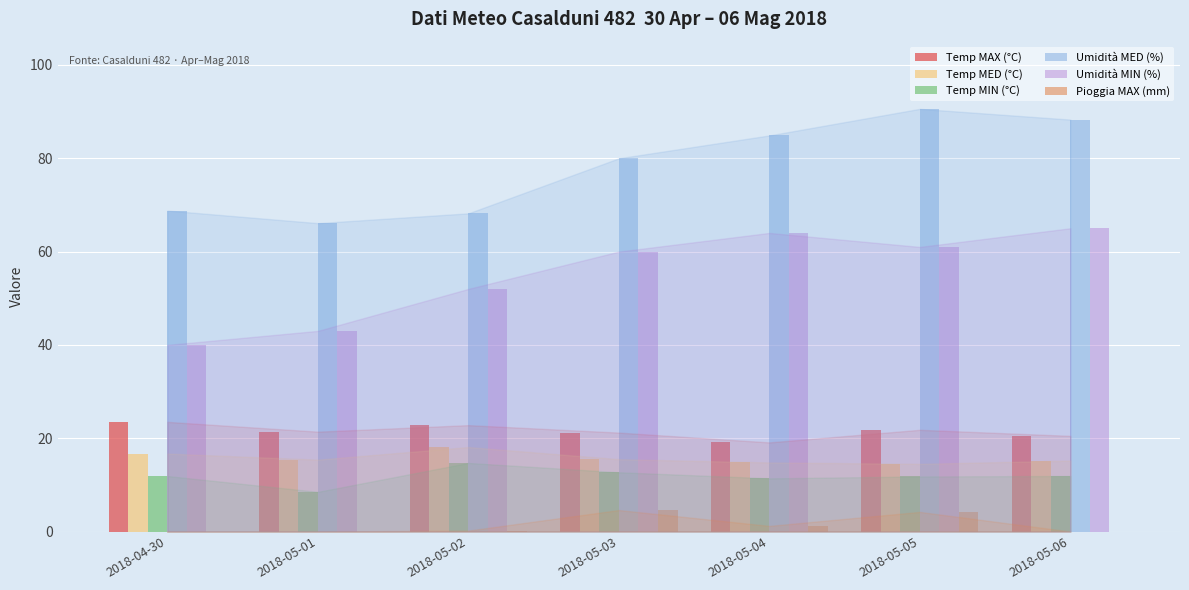

What is the sum of the Pioggia MAX (mm) values at 2018-04-30 and 2018-05-03?

4.6